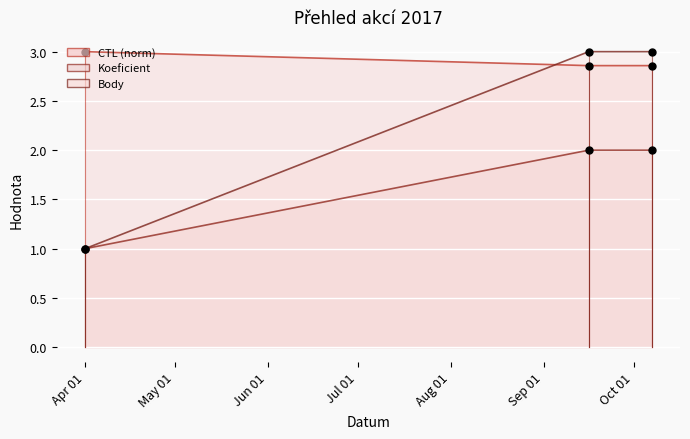

Which series reaches the minimum Y coordinate?

Koeficient